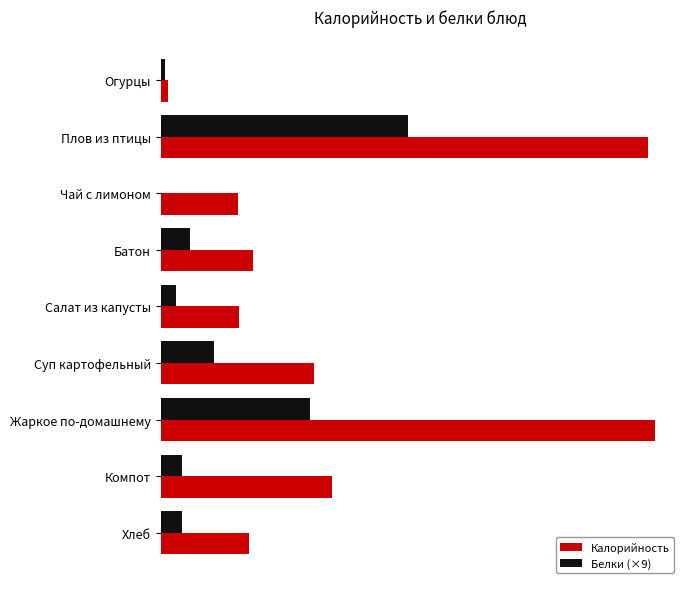

At which category is the sum across all series the highest?

Плов из птицы